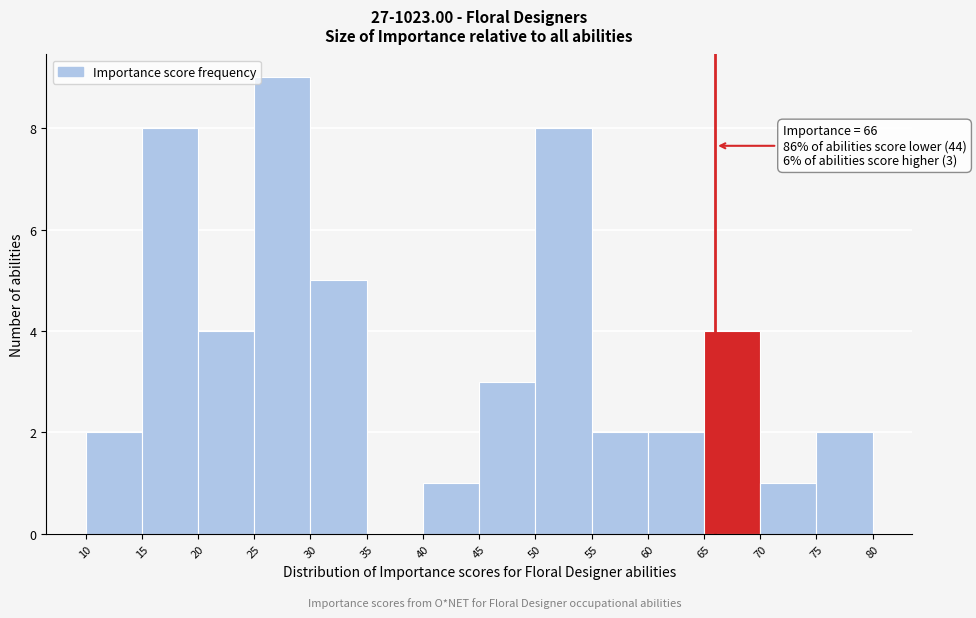

Over which range of the x-axis is the bar tallest?

25 to 30